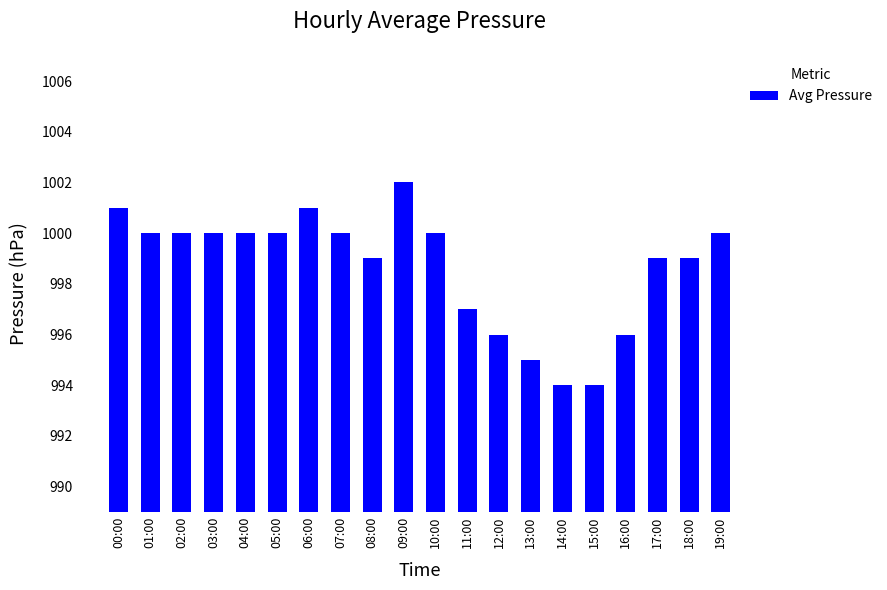

What is the value of the 1st bar from the left?

1001